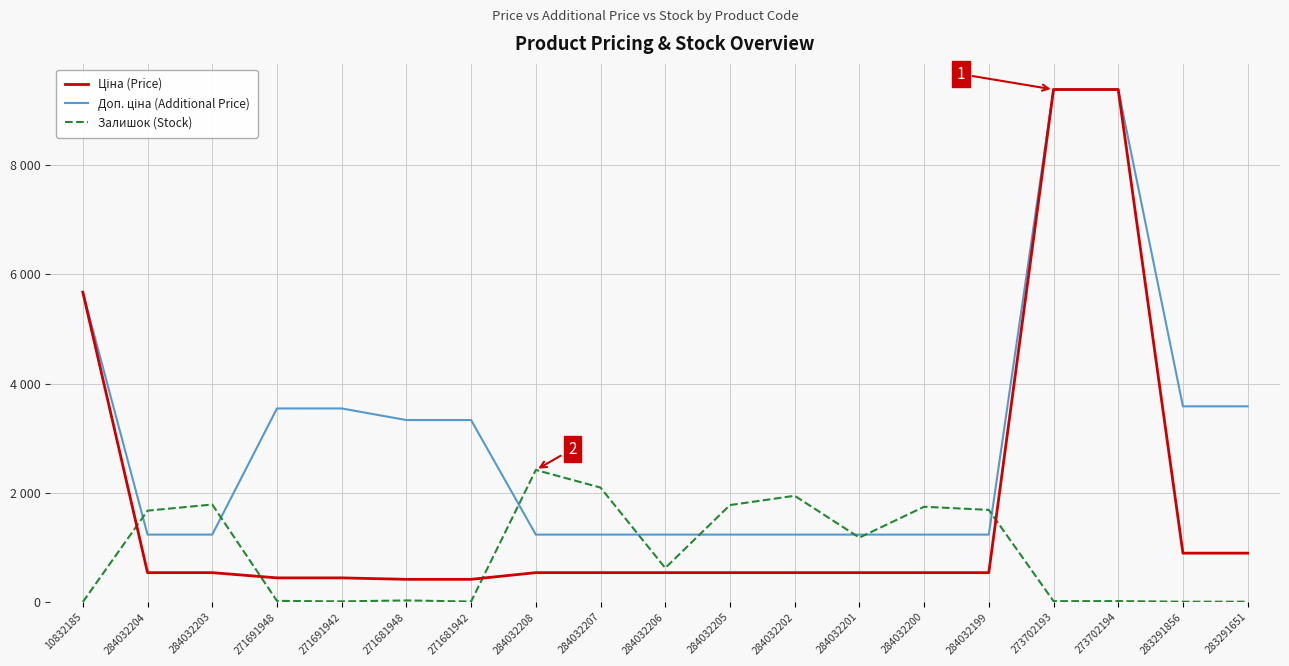

What is the difference between the second highest and minimum values in the Залишок (Stock) series?

2094.0